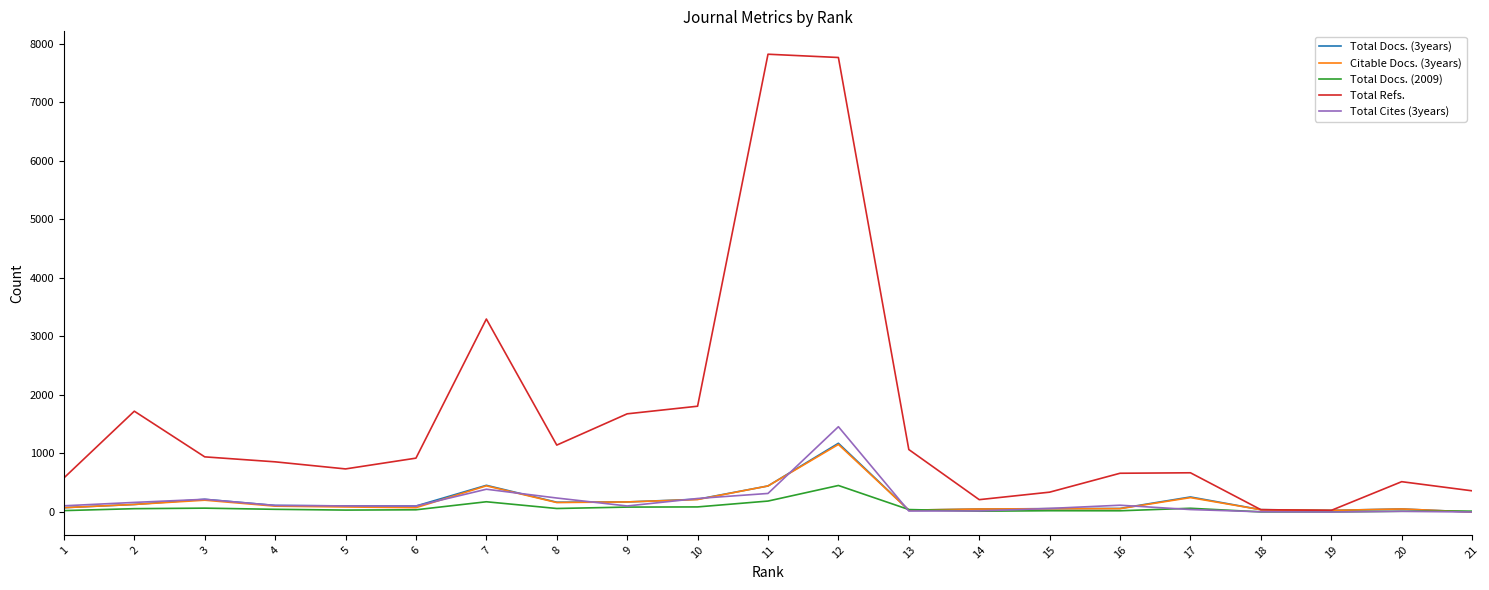

What are all the series names shown in the legend?

Total Docs. (3years), Citable Docs. (3years), Total Docs. (2009), Total Refs., Total Cites (3years)